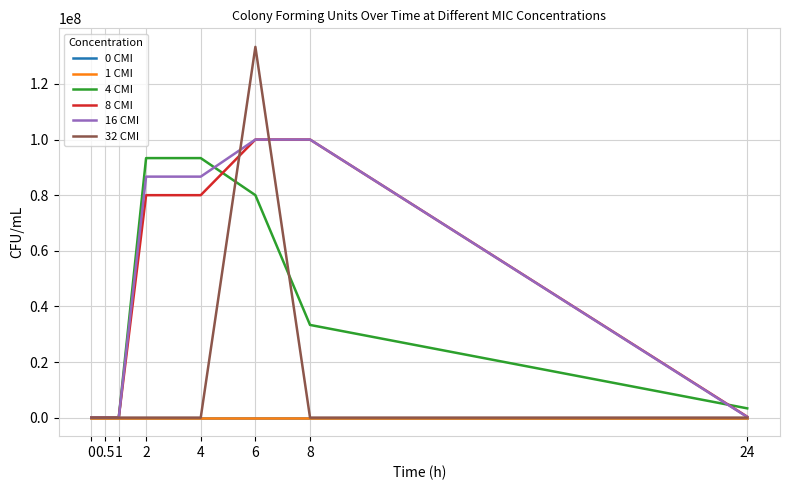

Which series has the largest total across all categories?

16 CMI